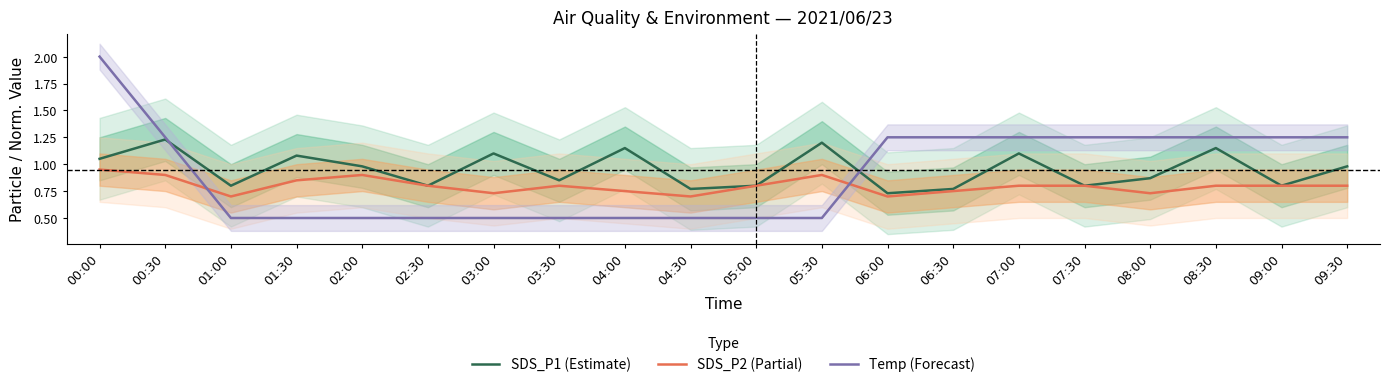

What are all the series names shown in the legend?

SDS_P1 (Estimate), SDS_P2 (Partial), Temp (Forecast)